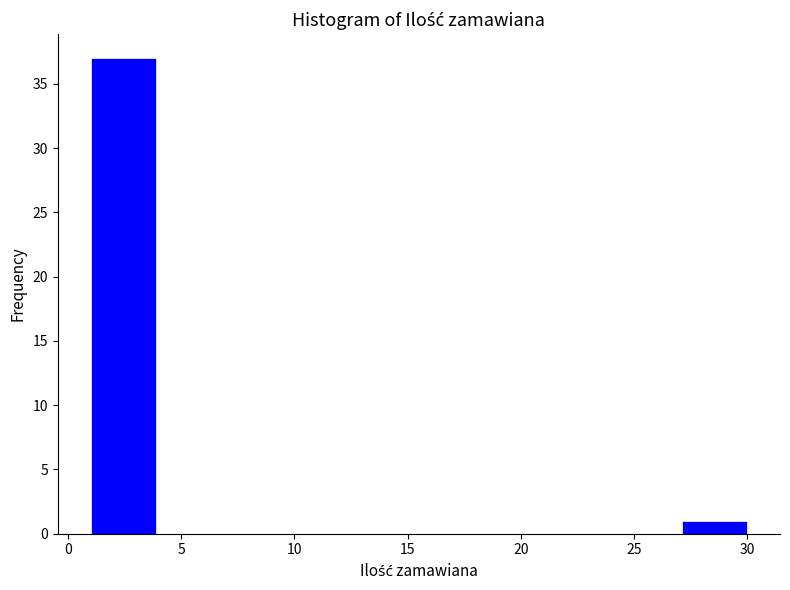

How tall is the bar that spans 27.1 to 30.0 on the x-axis? Neither the bar edges nor the heights are printed on the chart, so give them approximately, as read against the axes.

1